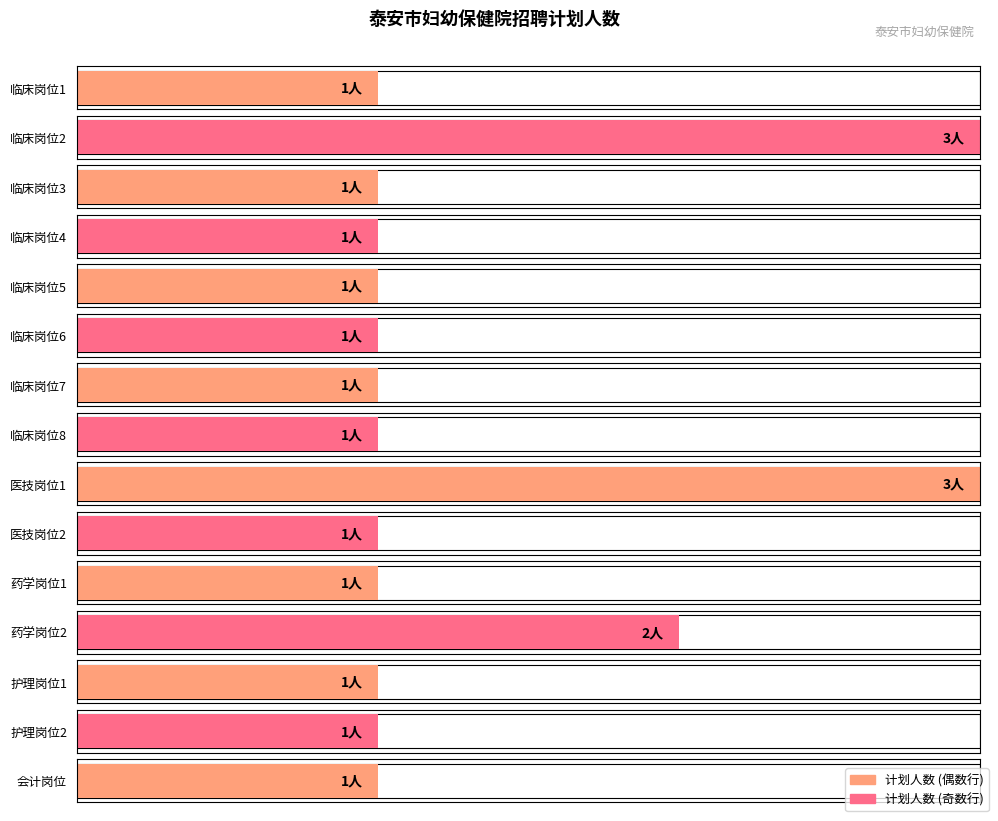

How many bars are there in total?

15